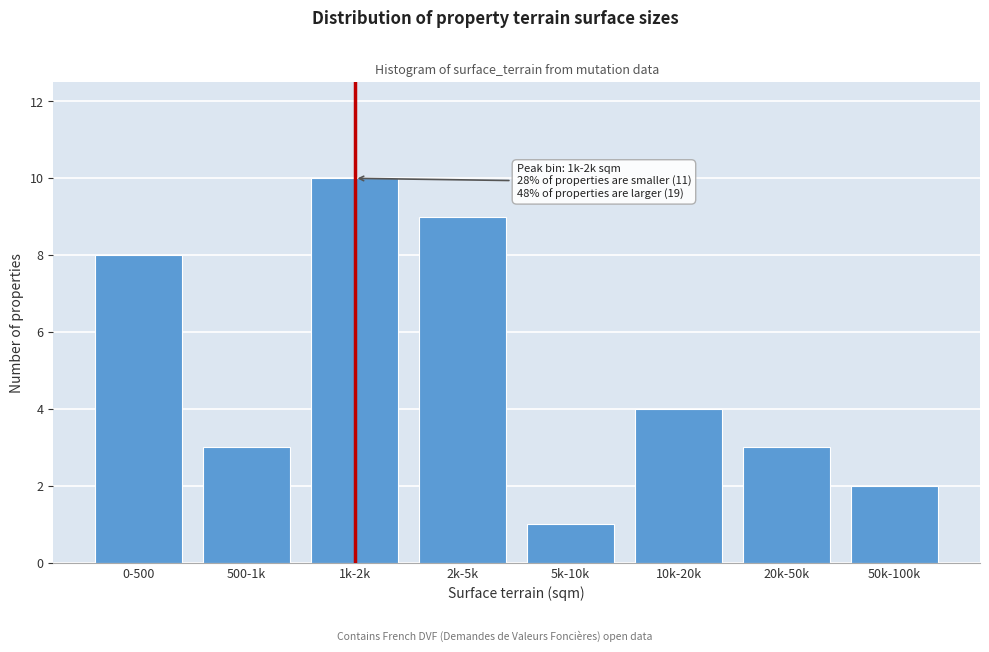

Reading left to right, list all the values displayed in this chart.

8	3	10	9	1	4	3	2